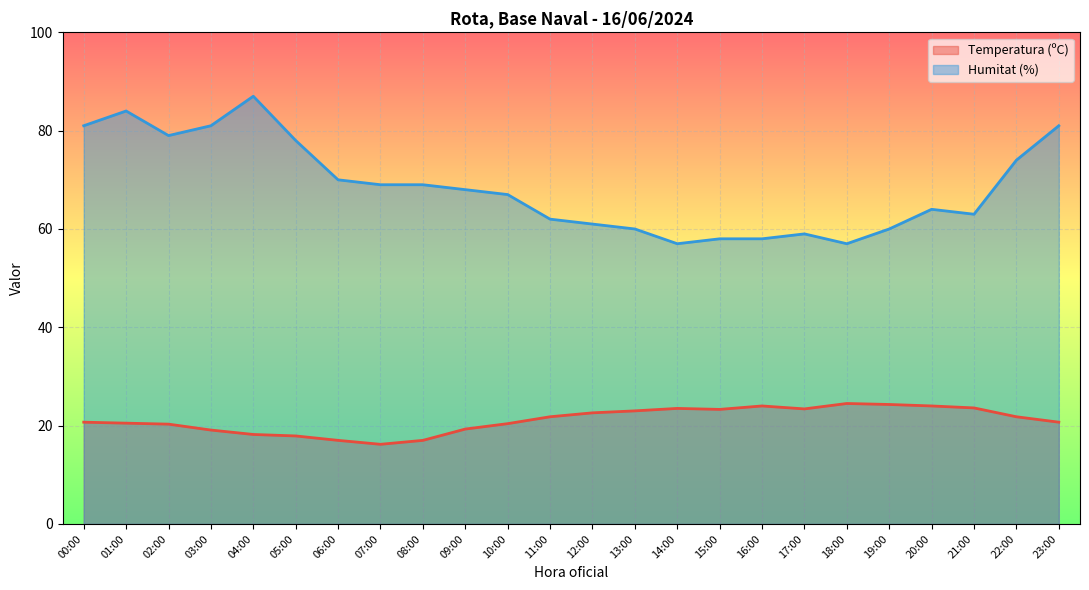

True or false: Temperatura (ºC) and Humitat (%) cross at least once.

False